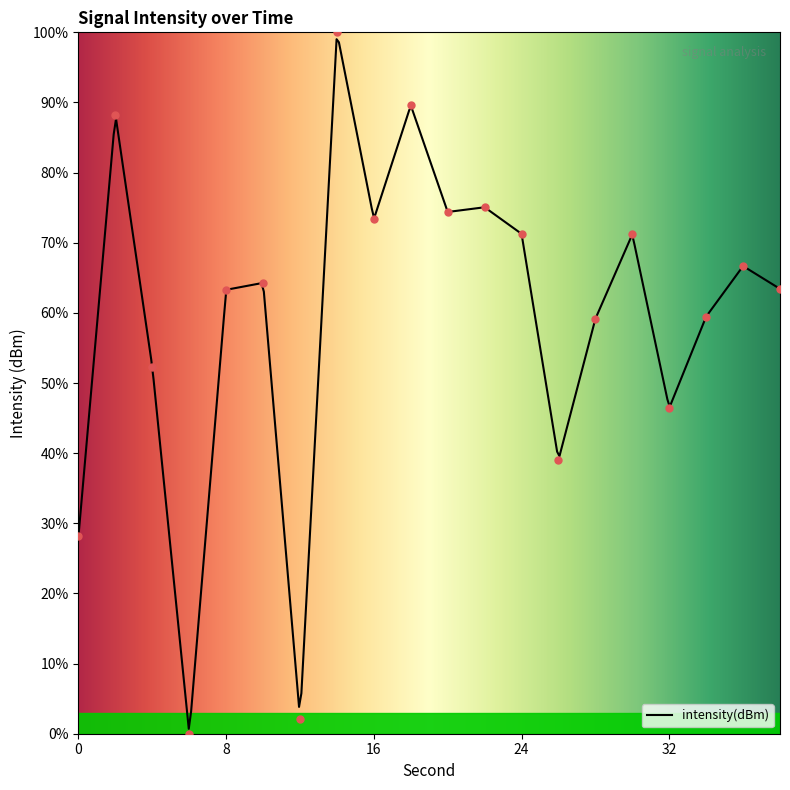

Which has a higher value, 16 or 32?

16